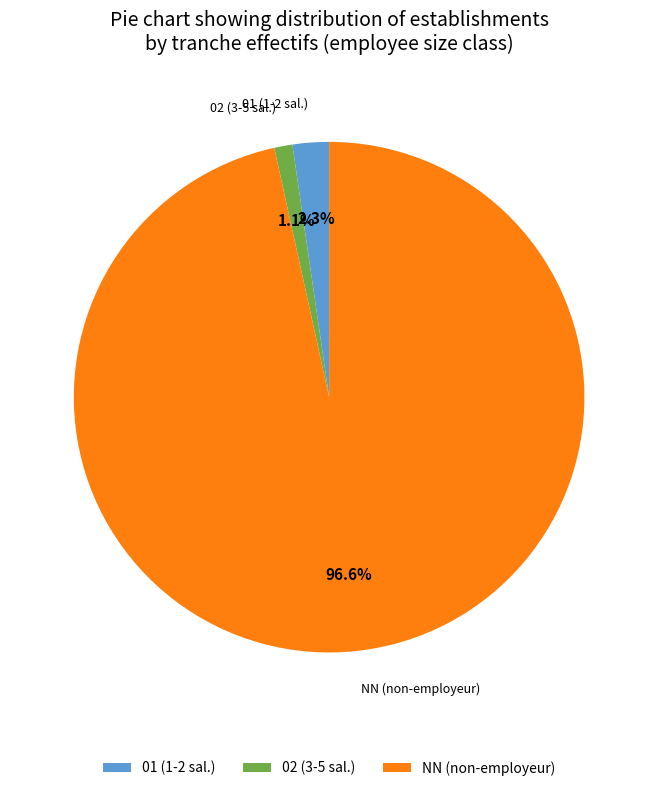

What is the smallest slice in the pie chart?

02 (3-5 sal.)